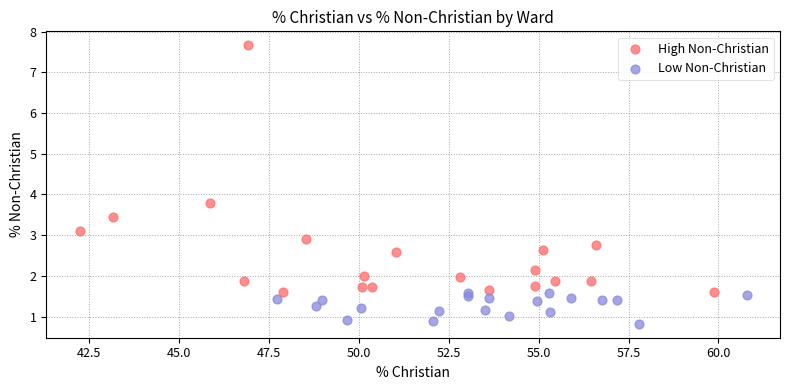

What are all the series names shown in the legend?

High Non-Christian, Low Non-Christian